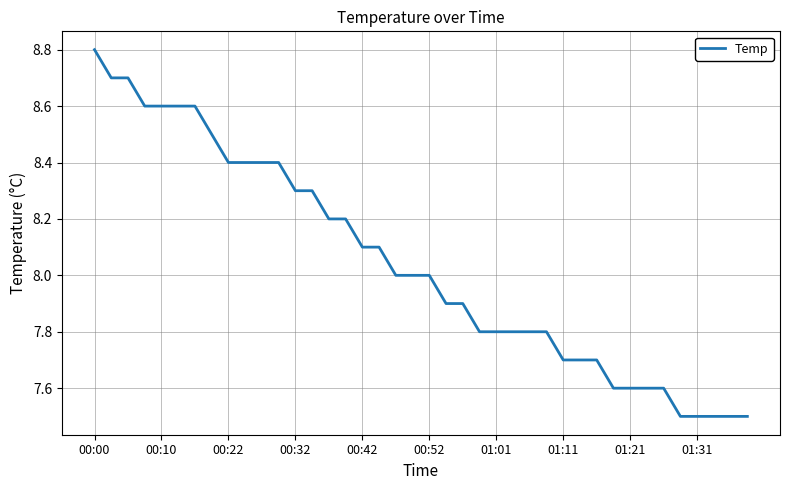

Reading left to right, list all the values displayed in this chart.

8.8	8.7	8.7	8.6	8.6	8.6	8.6	8.5	8.4	8.4	8.4	8.4	8.3	8.3	8.2	8.2	8.1	8.1	8.0	8.0	8.0	7.9	7.9	7.8	7.8	7.8	7.8	7.8	7.7	7.7	7.7	7.6	7.6	7.6	7.6	7.5	7.5	7.5	7.5	7.5